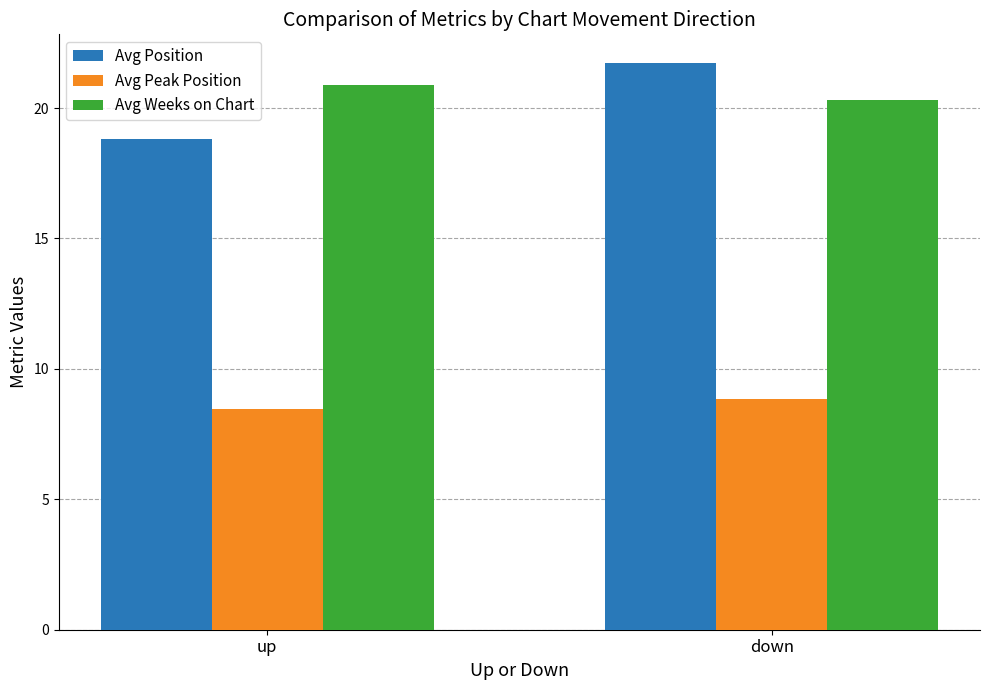

What is the difference between the highest and lowest values at up?

12.4